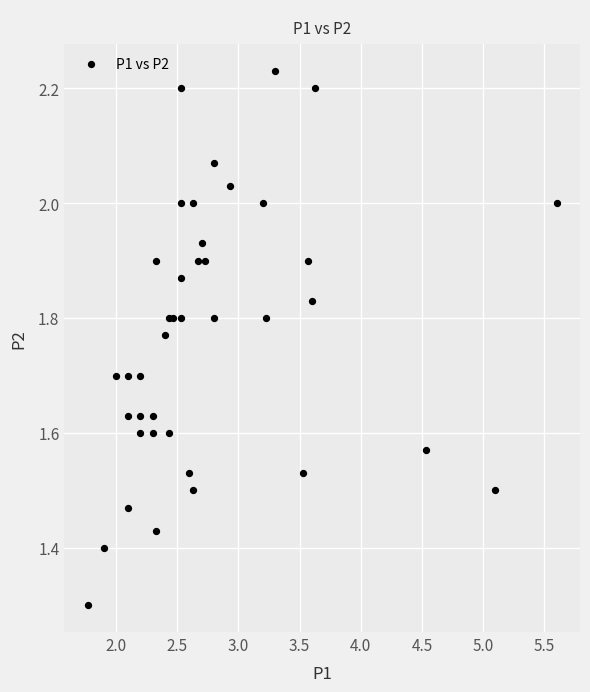

What Y value in the scatter plot is closest to 1?

1.3